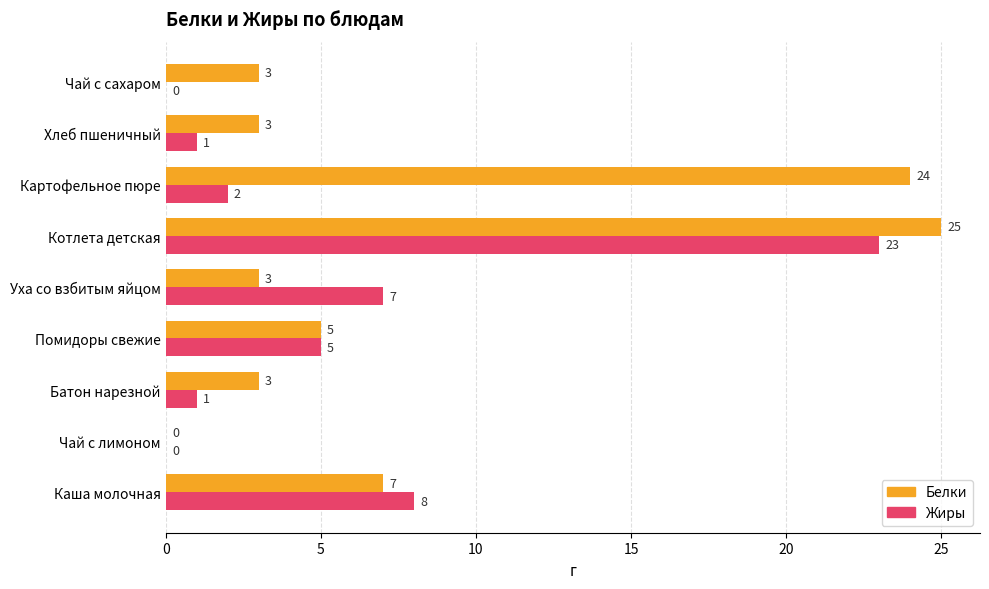

Between Батон нарезной and Уха со взбитым яйцом, which series saw the biggest shift?

Жиры